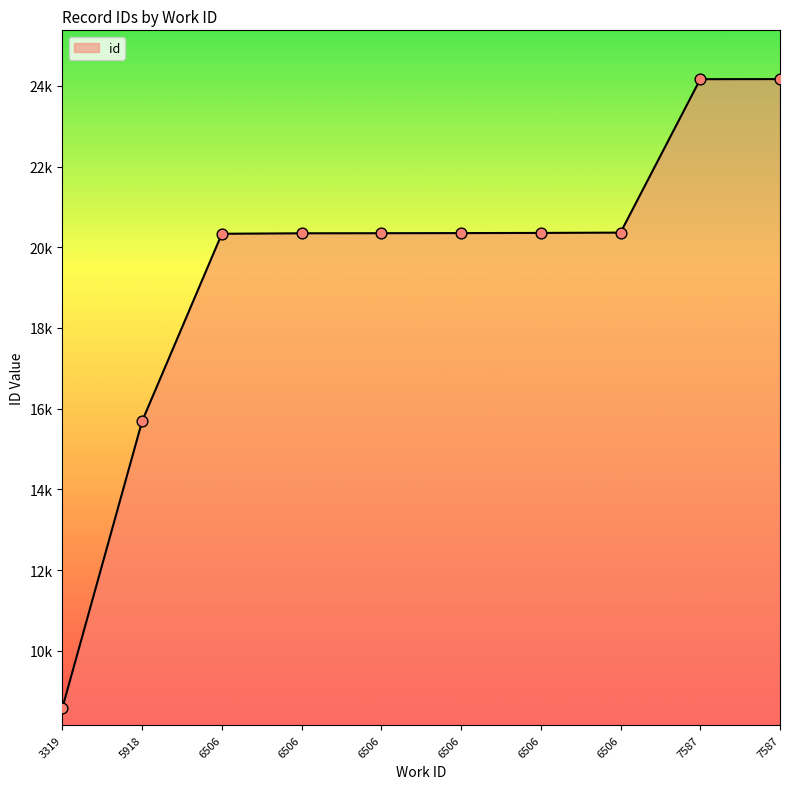

What is the ratio of the value at 6506 to the value at 6506?

1.0